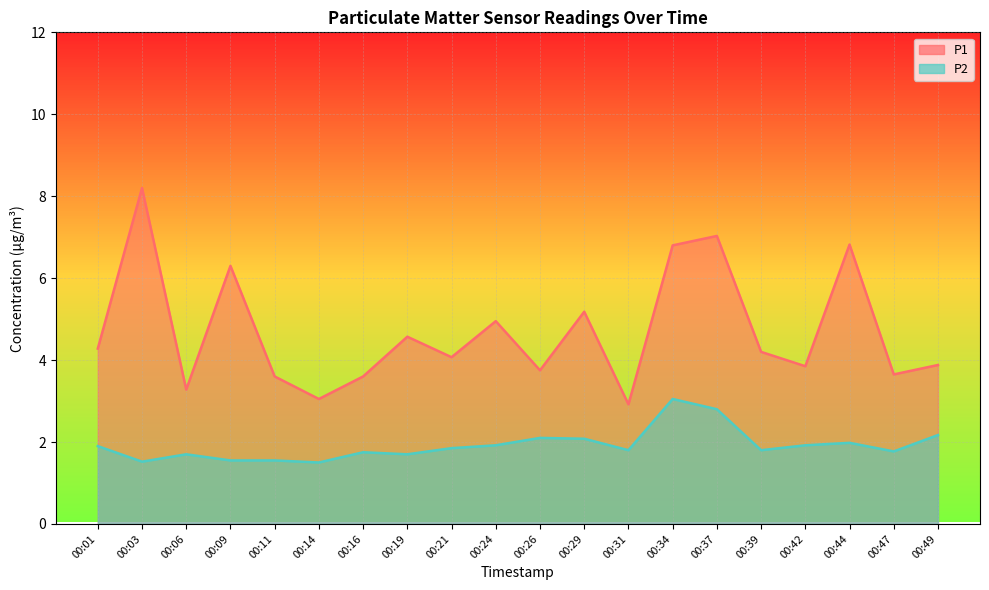

Reading left to right, what are all the values shown in this chart?

P1: 4.3	8.2	3.3	6.3	3.6	3.0	3.6	4.6	4.1	5.0	3.8	5.2	2.9	6.8	7.0	4.2	3.9	6.8	3.6	3.9
P2: 1.9	1.5	1.7	1.6	1.6	1.5	1.8	1.7	1.9	1.9	2.1	2.1	1.8	3.0	2.8	1.8	1.9	2.0	1.8	2.2